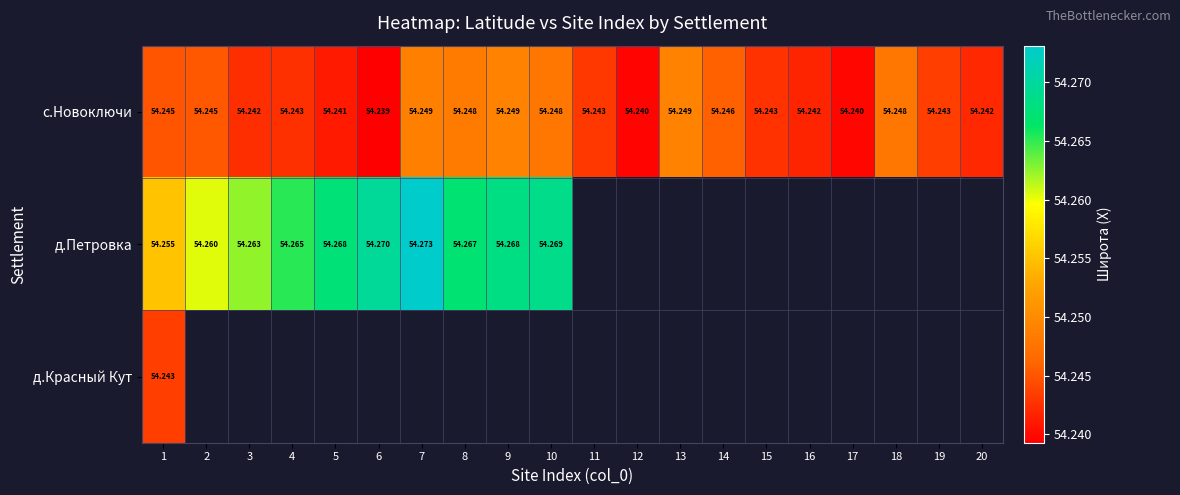

Is the value of д.Петровка at 1 greater than the value of с.Новоключи at 8?

Yes